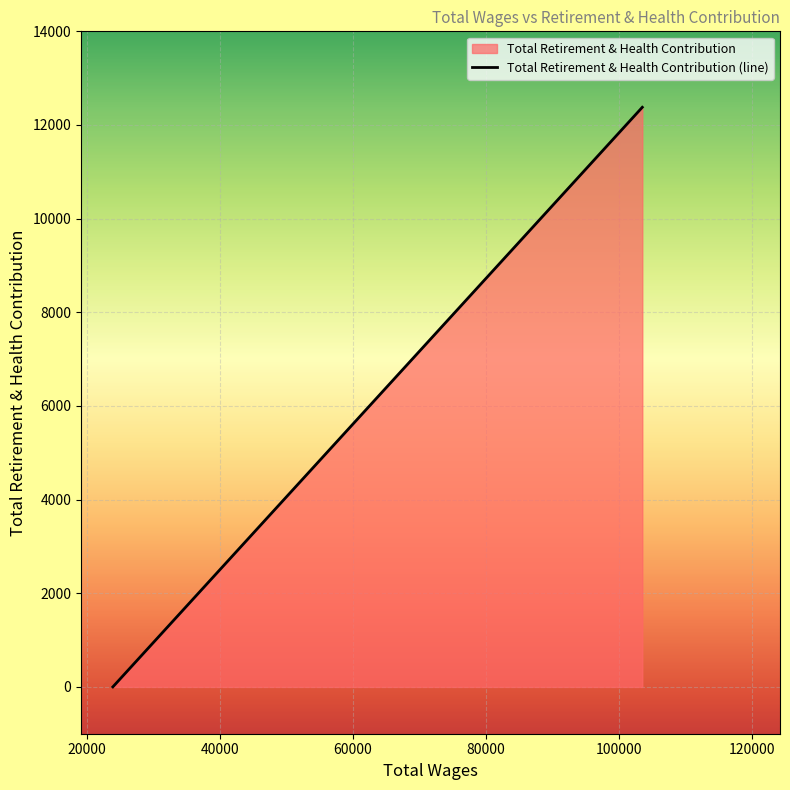

The chart shows a value of -5525 at 23928.0. True or false?

False